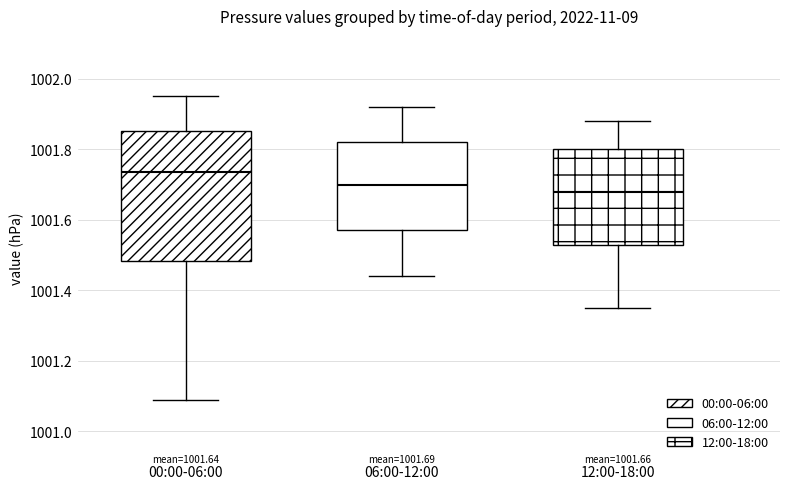

Comparing the boxes themselves (not the whiskers), which one is the tallest?

00:00-06:00